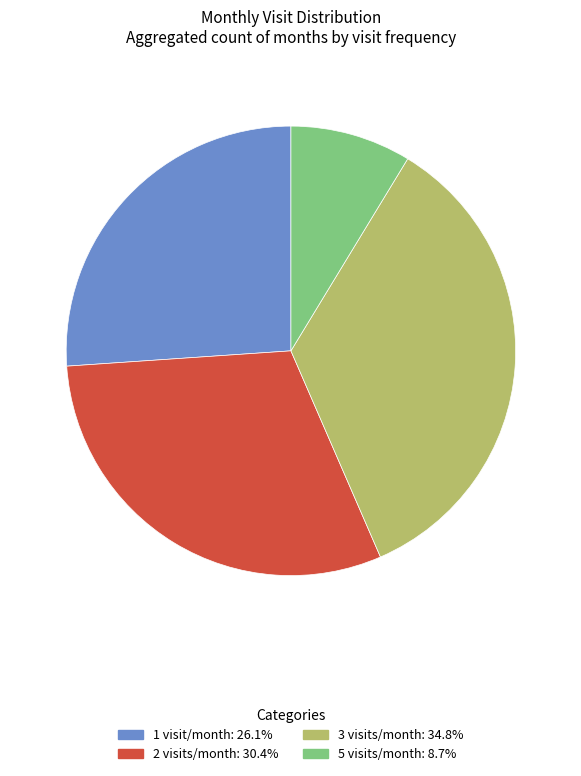

Is there a majority slice in this chart?

No